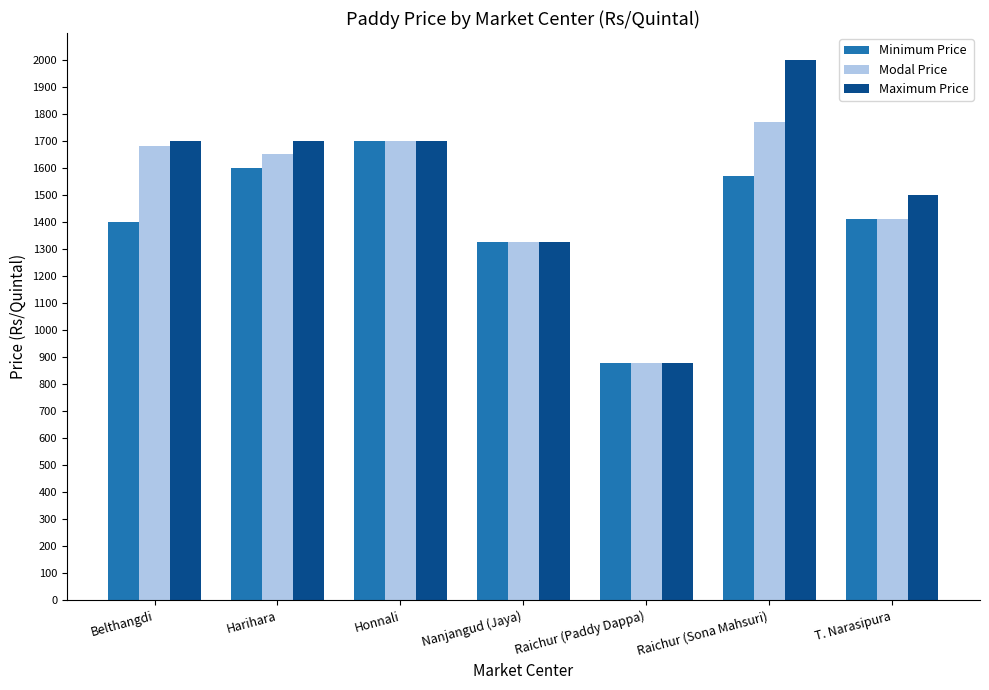

What is the label of the 7th bar from the right?

Belthangdi